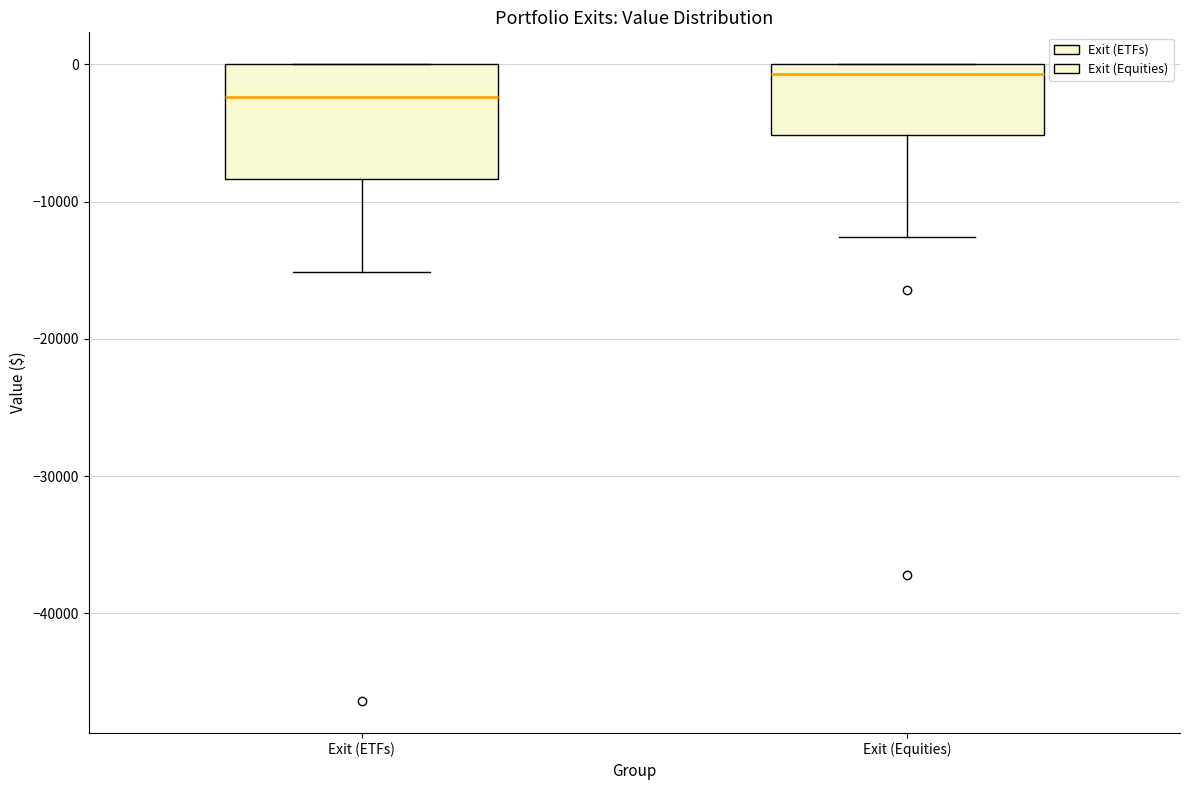

Reading left to right, transcribe this box plot: for each box, give where its median line is, the range the box spans, and where its two whiskers end, as read against the y-axis. The values are not printed on the chart, so give them approximately, as read against the axis.

Exit (ETFs): median -2000, box -8000 to 0, whiskers -15000 to 0
Exit (Equities): median -1000, box -5000 to 0, whiskers -13000 to 0